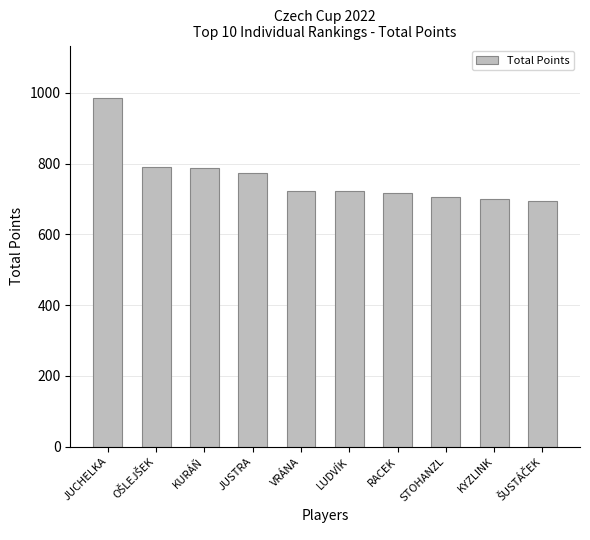

Is it true that the value at JUCHELKA is 632?

False